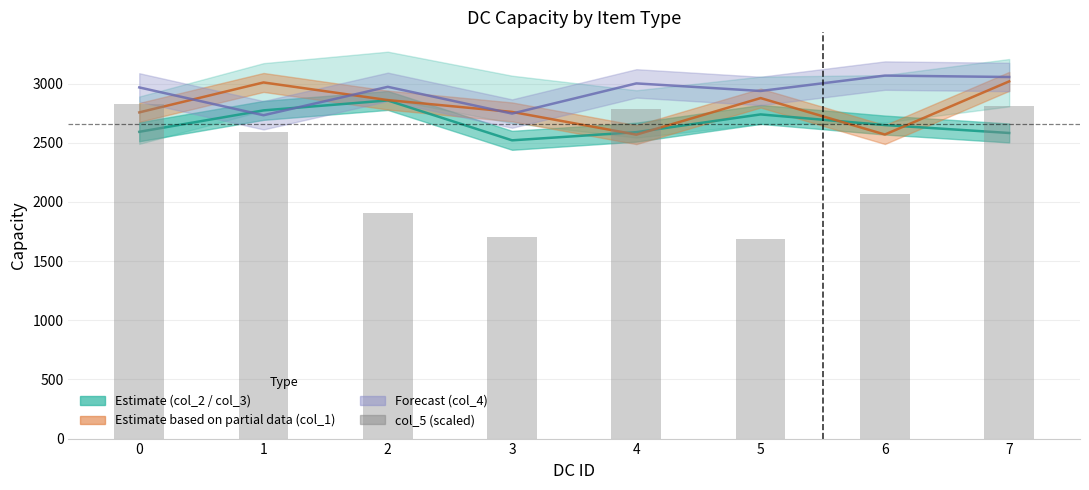

List the labels in order of value, smallest first.

5, 3, 2, 6, 1, 4, 7, 0